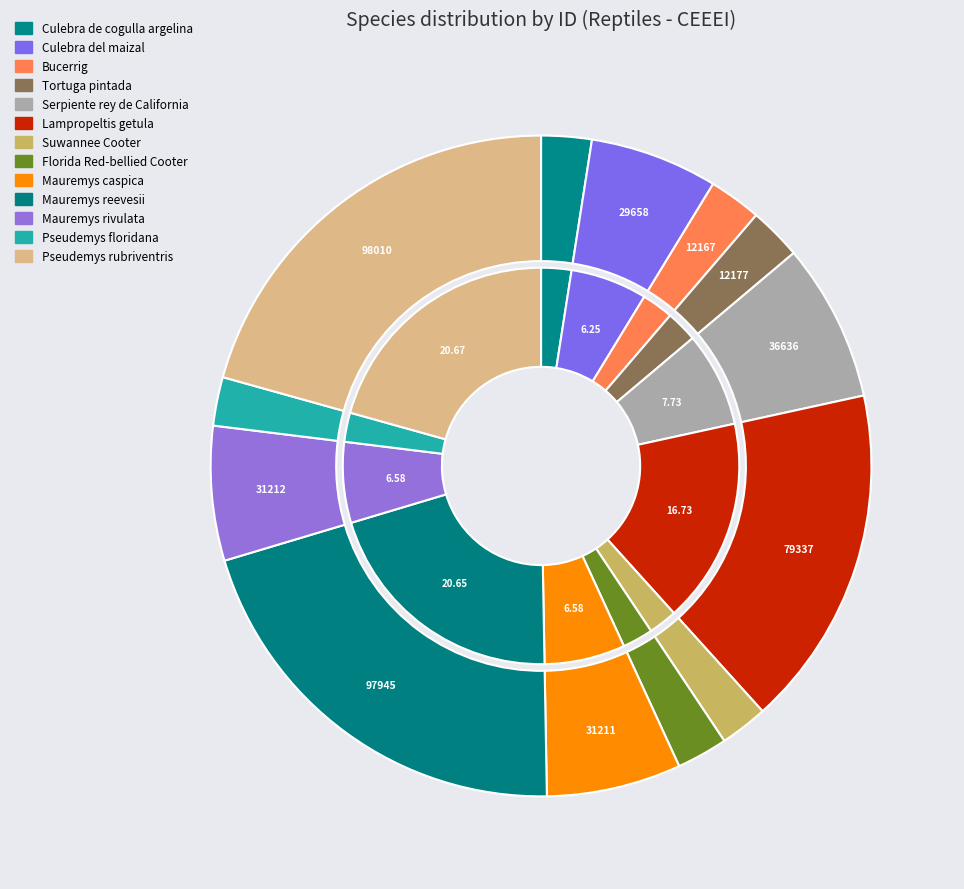

True or false: Mauremys rivulata accounts for 1% of the total.

False